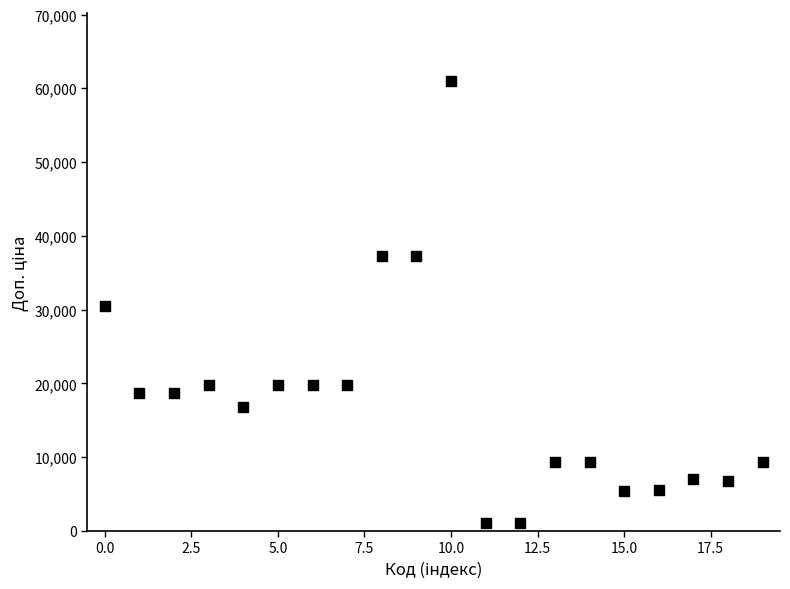

What is the range of Y values (max minus min)?

59950.2